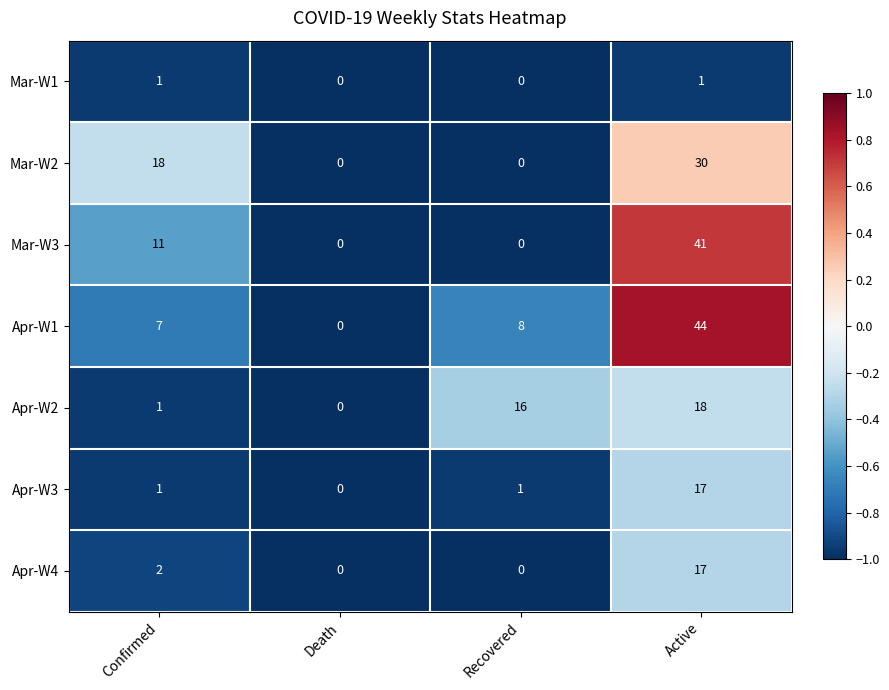

Is the value of Apr-W2 at Active greater than the value of Mar-W3 at Confirmed?

Yes